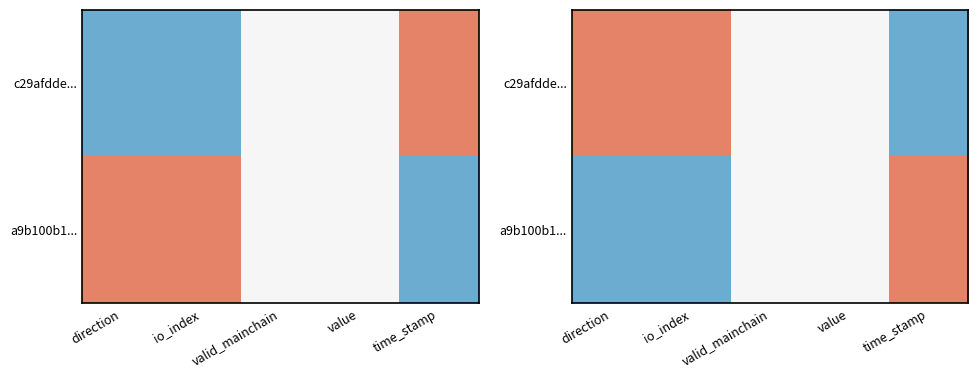

At which category is the sum across all series the highest?

direction